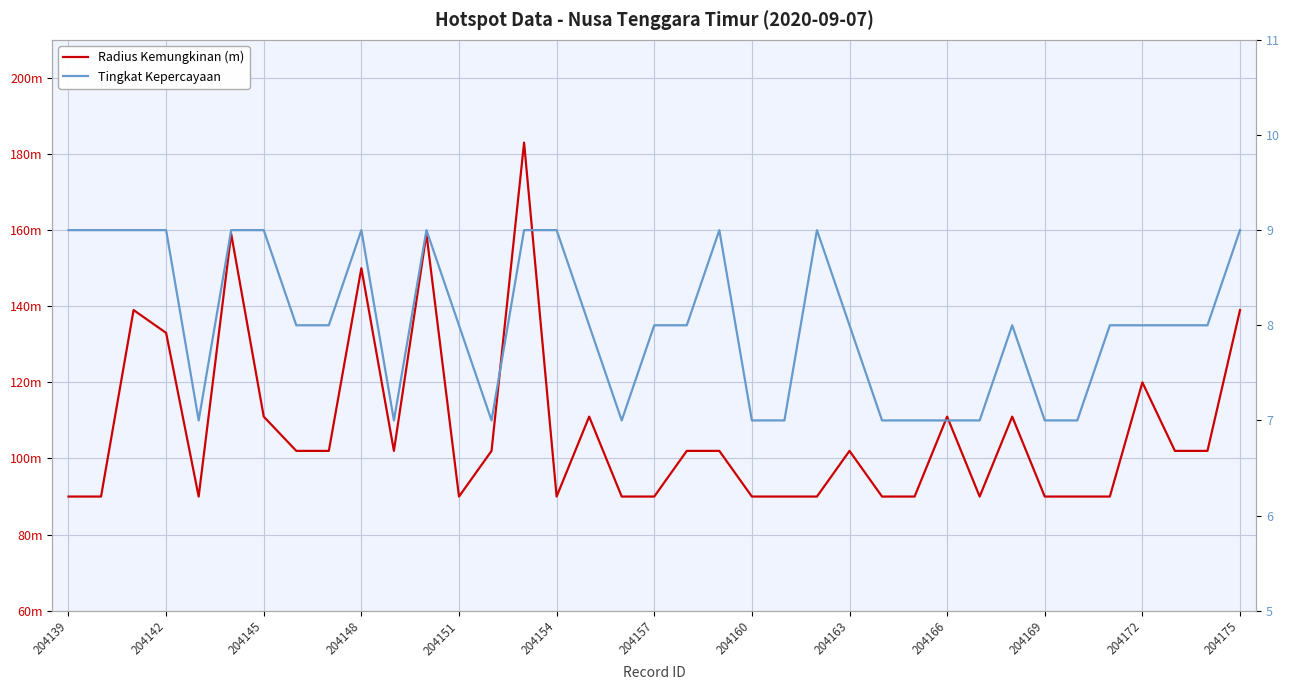

True or false: Tingkat Kepercayaan has a value of 14 at 19.

False